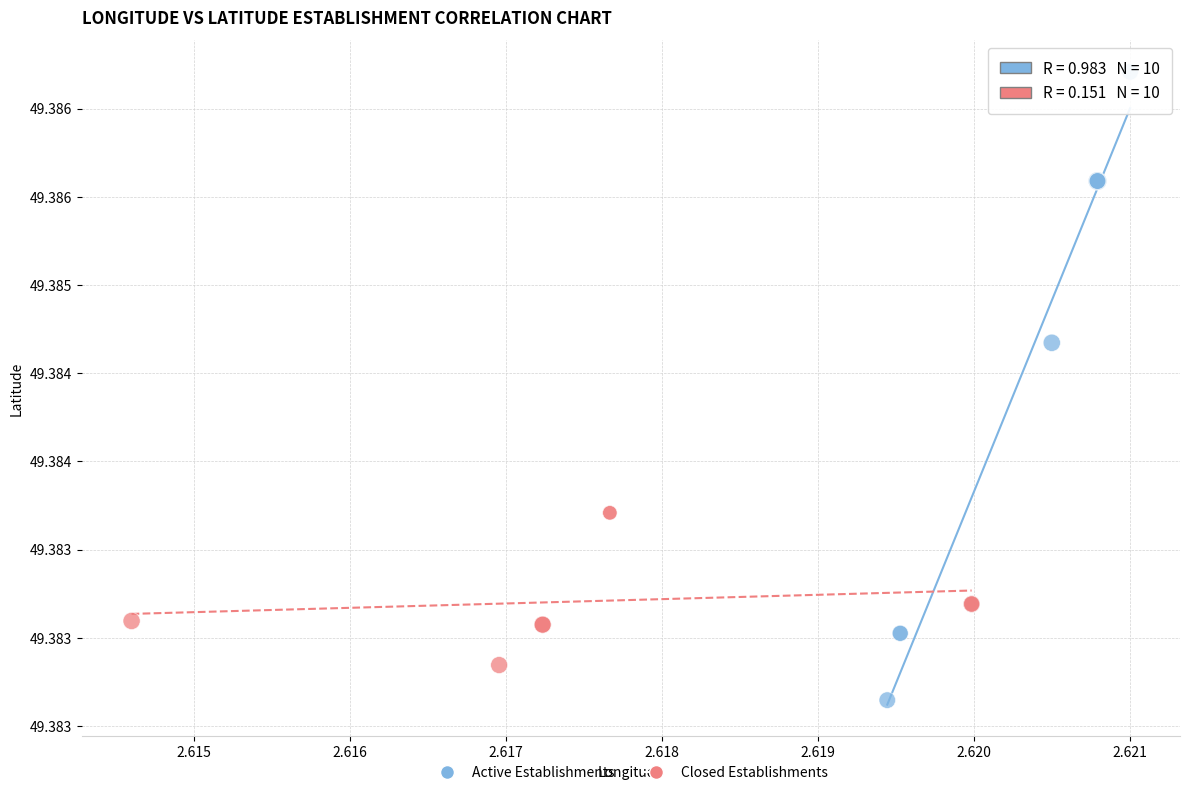

Which series contains the highest Y value?

Active Establishments